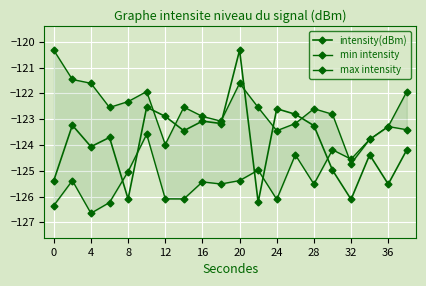

Rank the series by their maximum value, from lowest to highest.

min intensity, intensity(dBm), max intensity